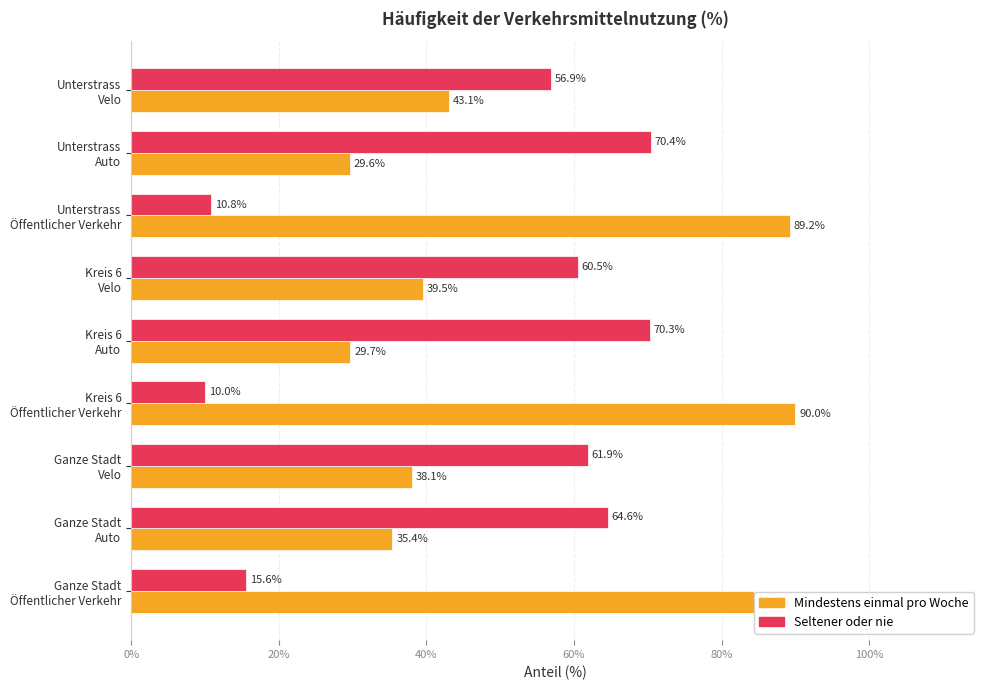

Which series has the largest total across all categories?

Mindestens einmal pro Woche